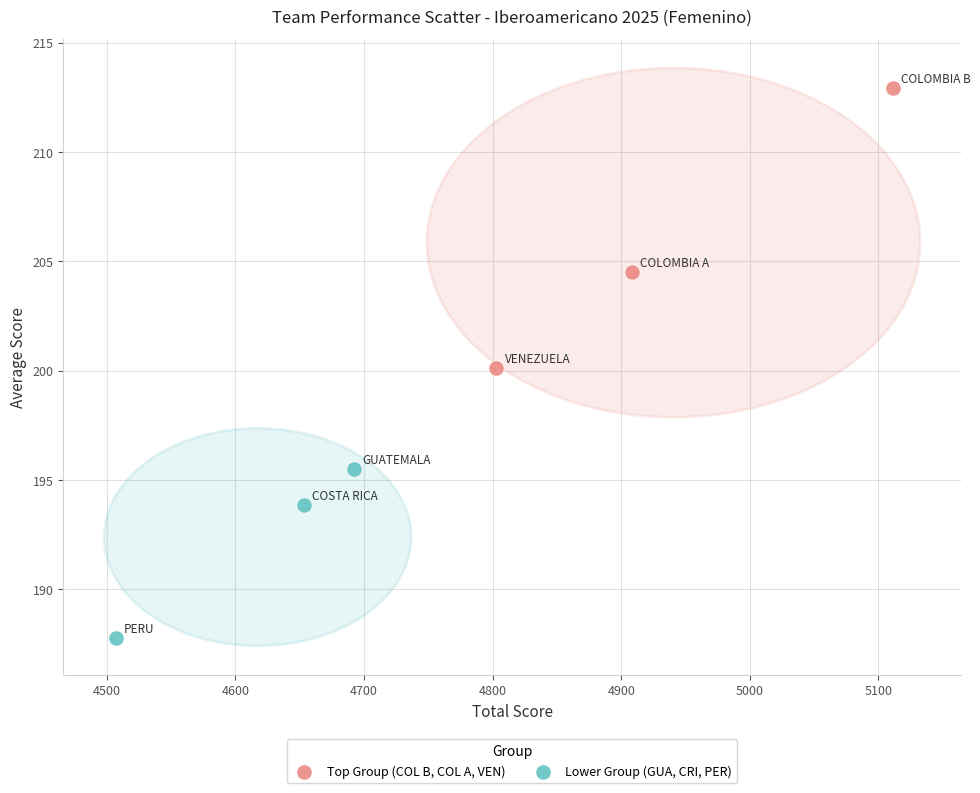

Which series contains the lowest Y value?

Lower Group (GUA, CRI, PER)